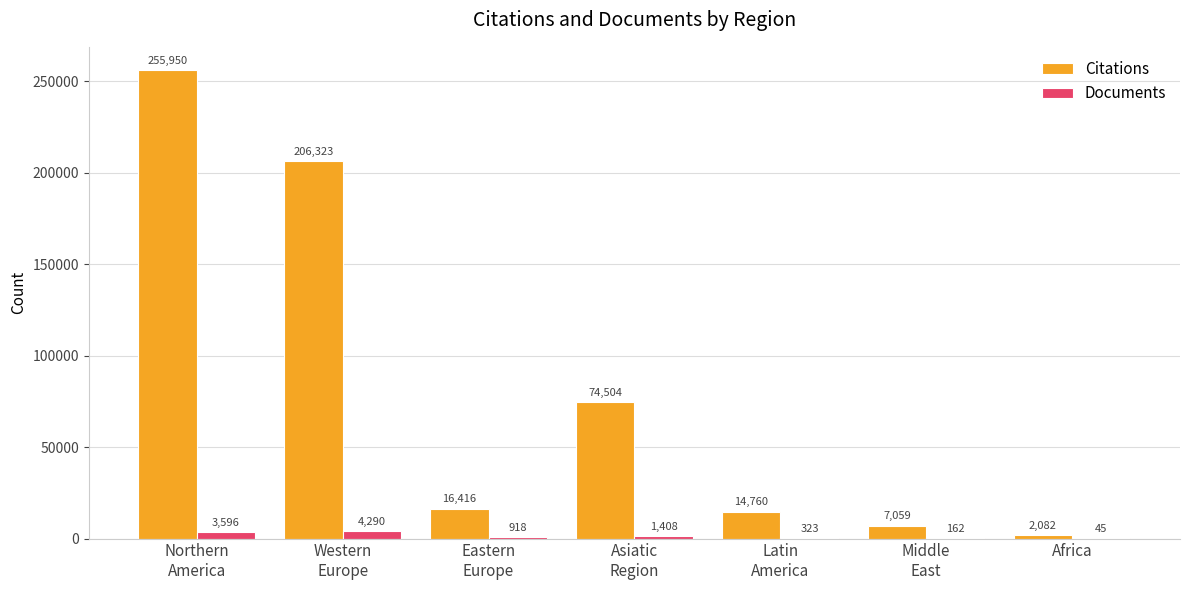

What is the sum of all Documents values?

10742